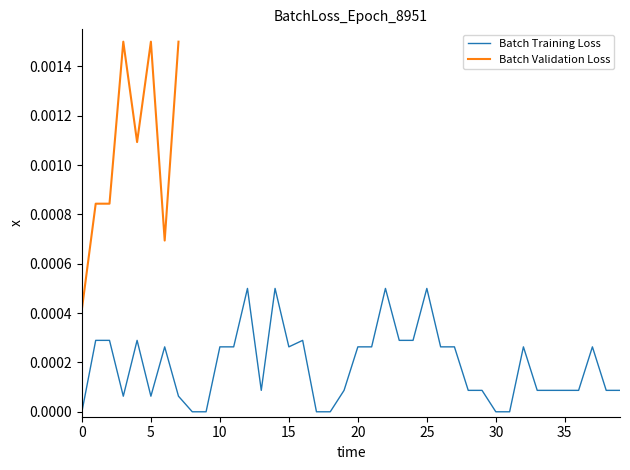

What is the label of the 14th point from the right?

26